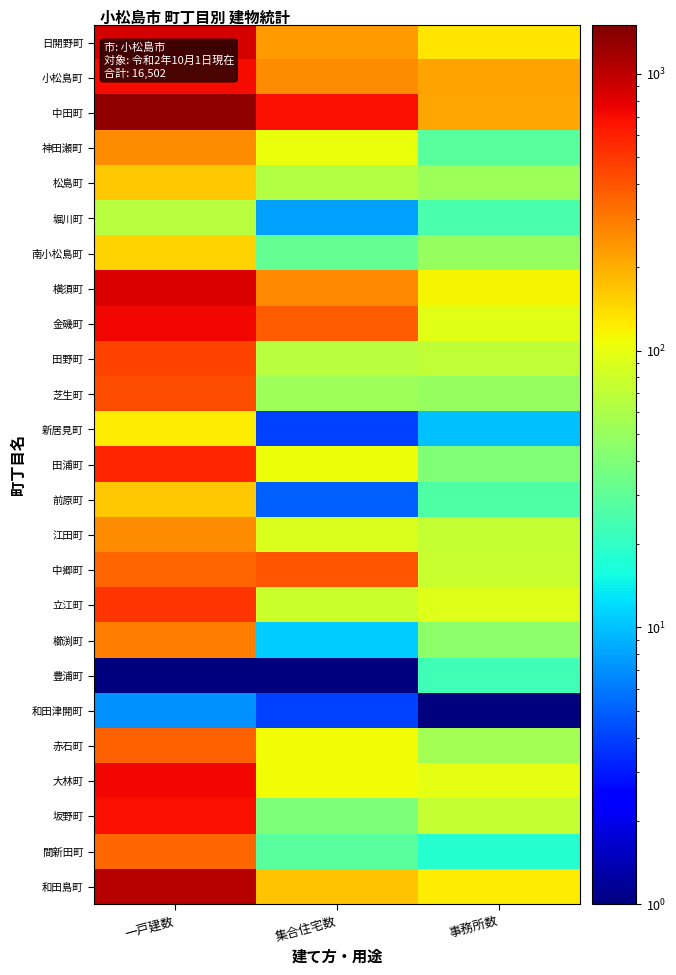

At which category is the sum across all series the highest?

一戸建数